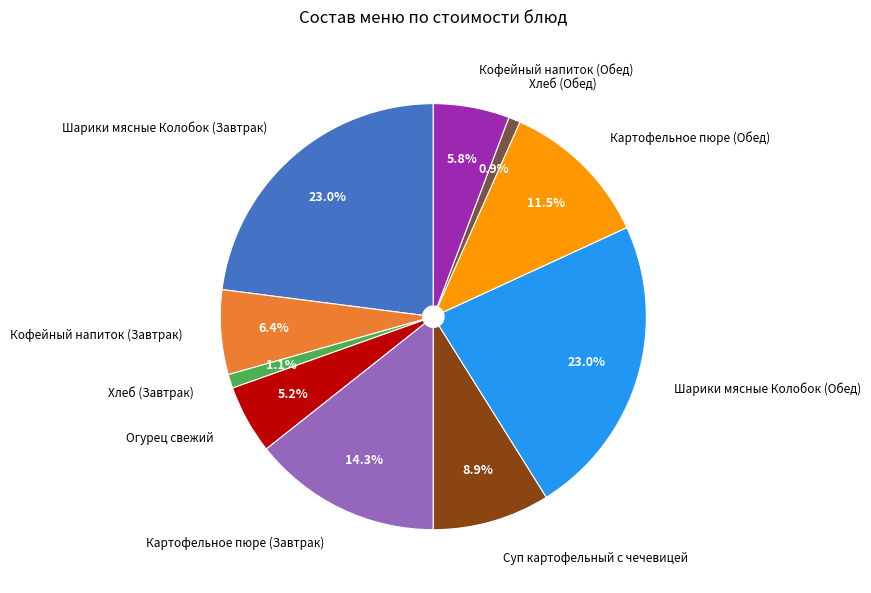

Is it true that Кофейный напиток (Обед) is 6% of the pie?

True